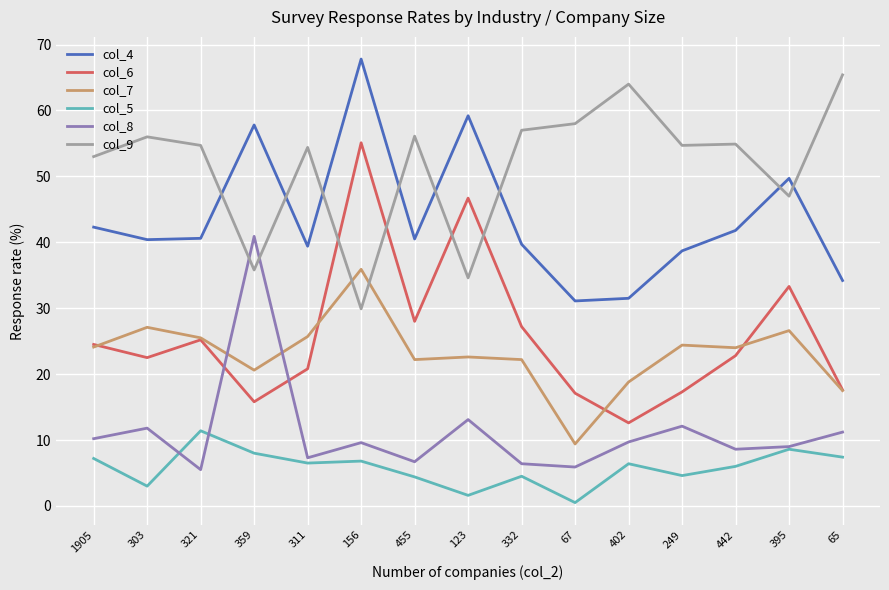

What is the maximum value for col_4?

67.8